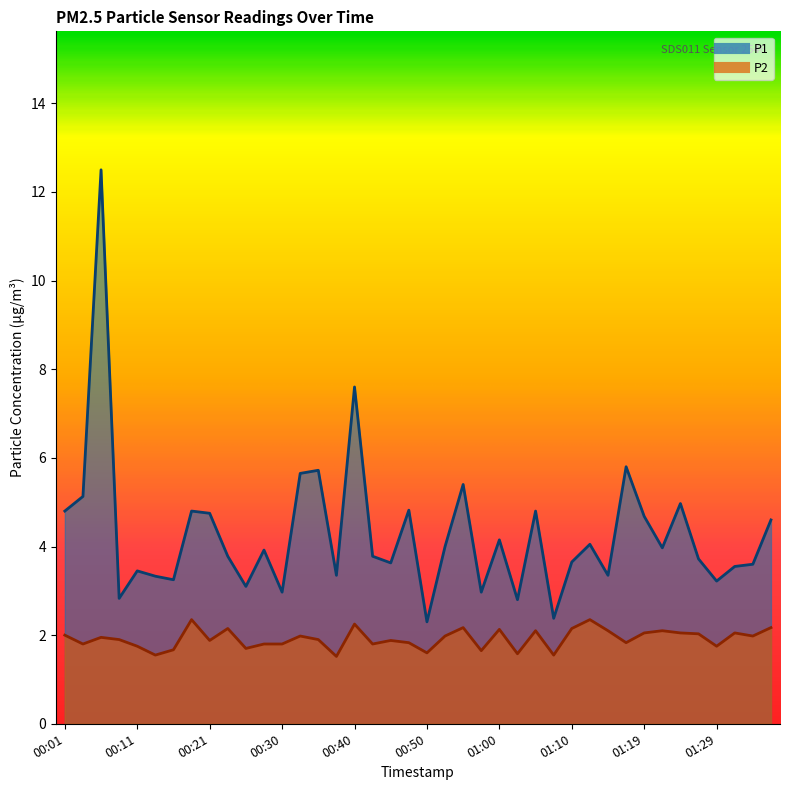

What is the value of the P2 point at the 25th from the left?

2.1